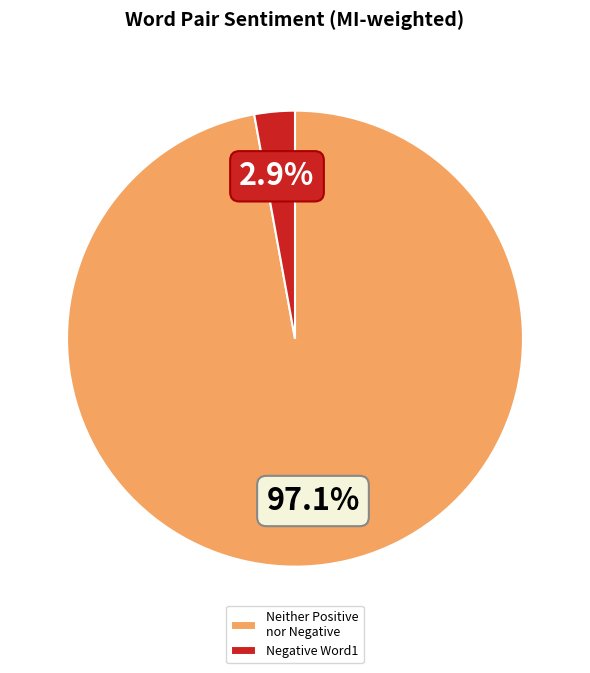

Which category has the smallest portion of the pie?

Negative Word1